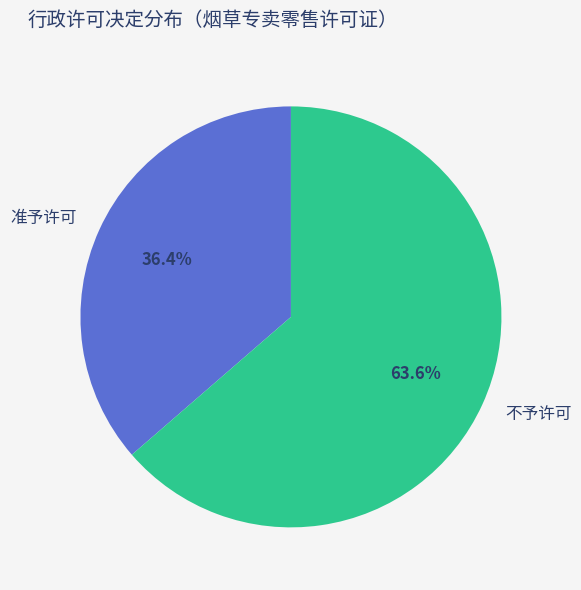

Does 准予许可 account for over 50% of the chart?

No